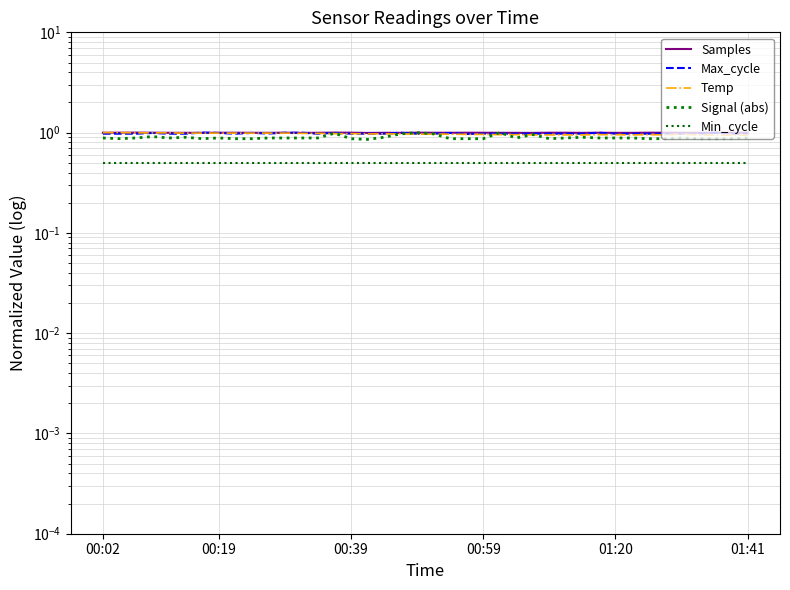

What is the difference between the maximum and second lowest values in the Signal (abs) series?

0.1